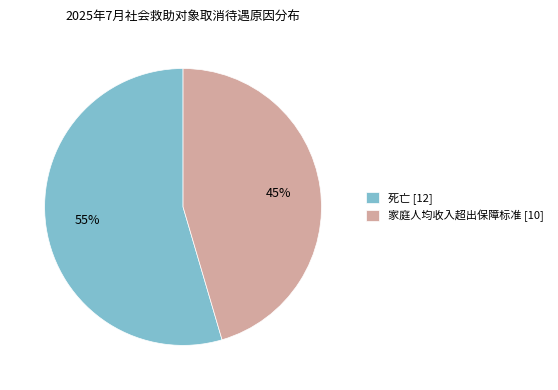

Is the sum of 家庭人均收入超出保障标准 [10] and 死亡 [12] greater than half?

Yes